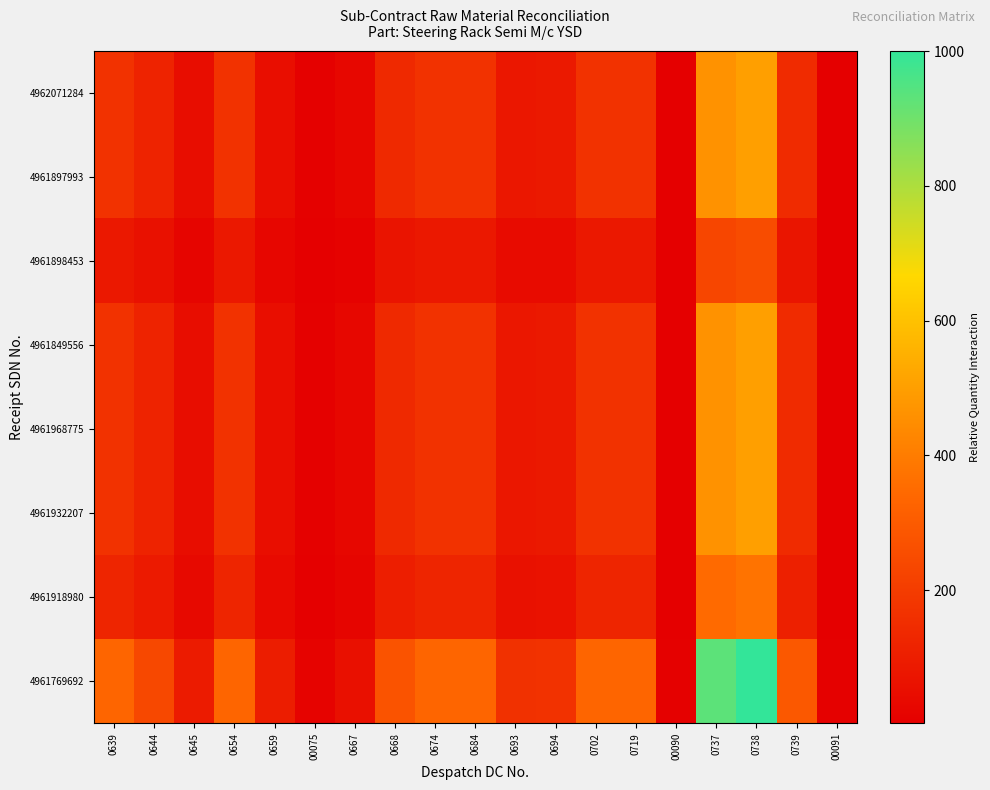

At which category is the sum across all series the highest?

0738